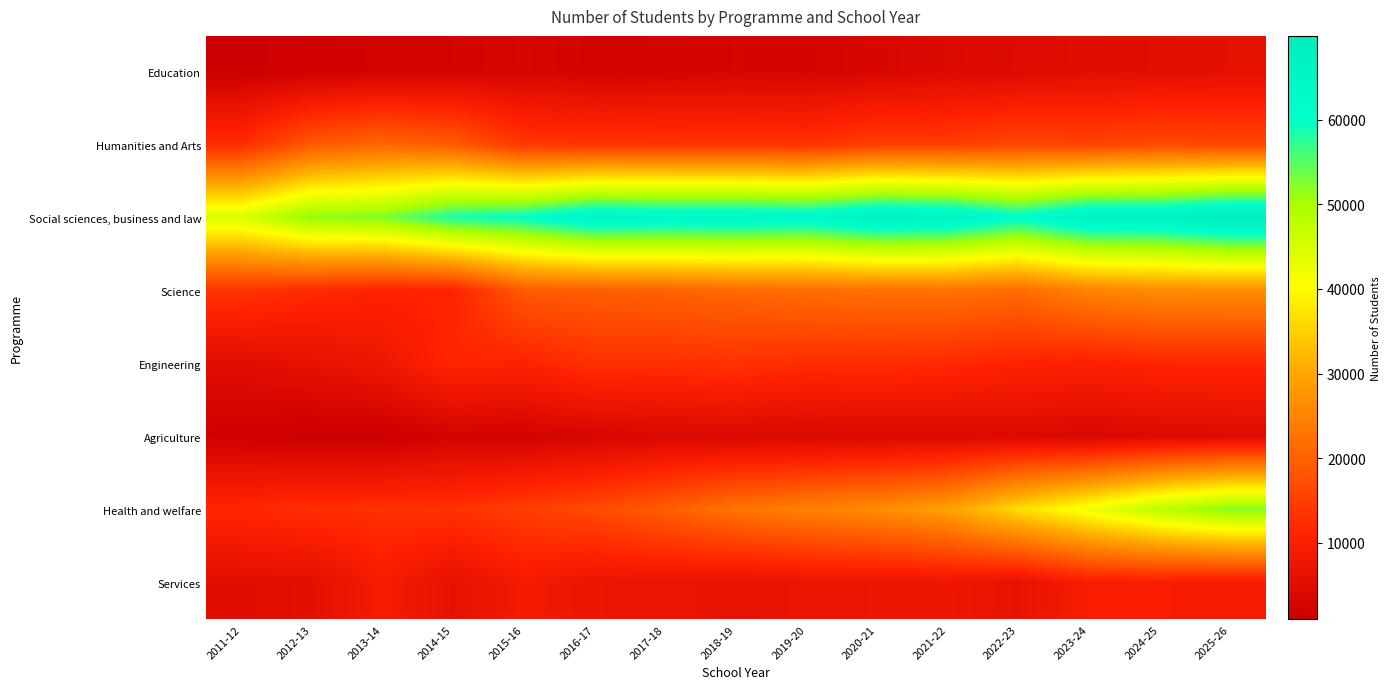

At which category does the chart reach its peak across all series?

2025-26